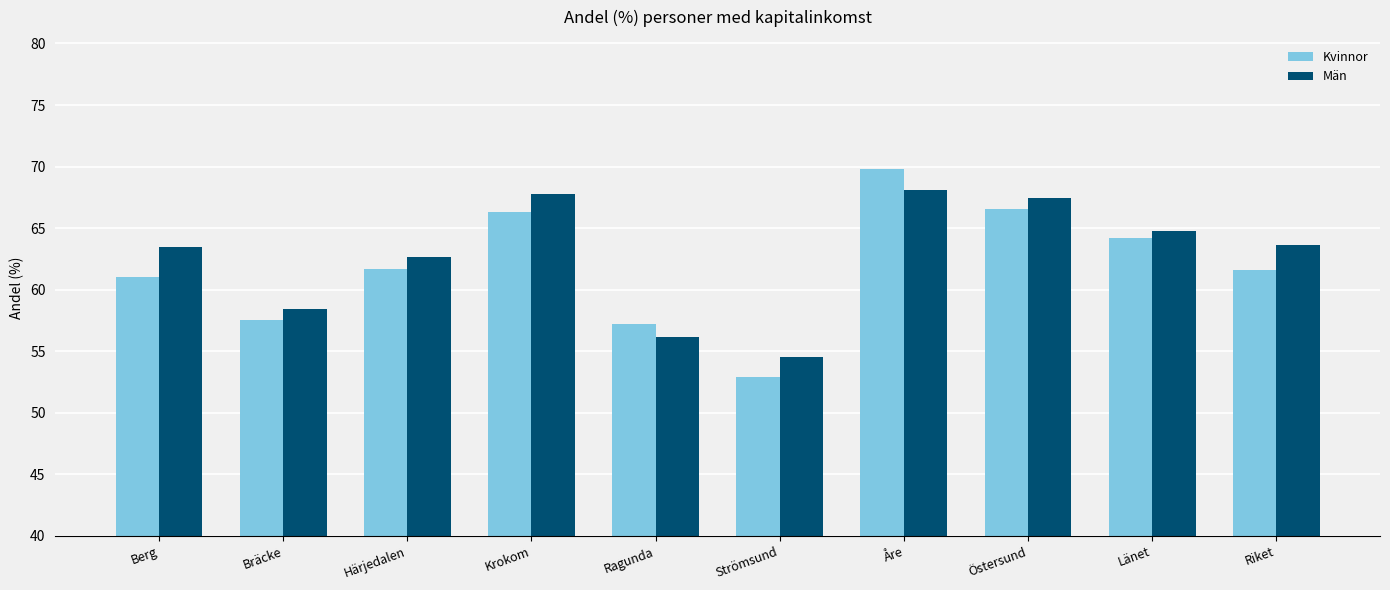

List the series in order of their peak value, lowest first.

Män, Kvinnor